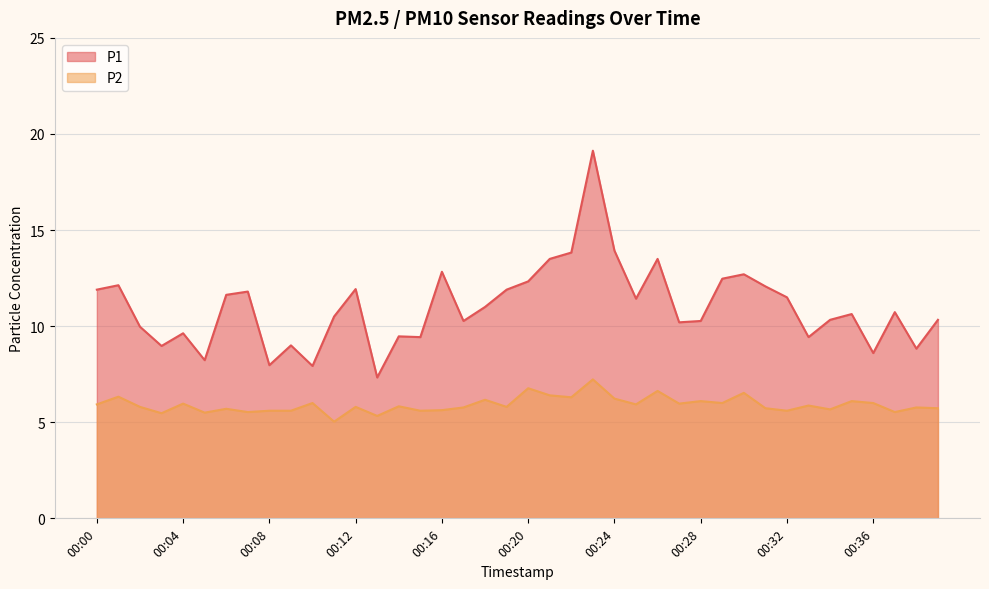

List the series in order of their peak value, lowest first.

P2, P1